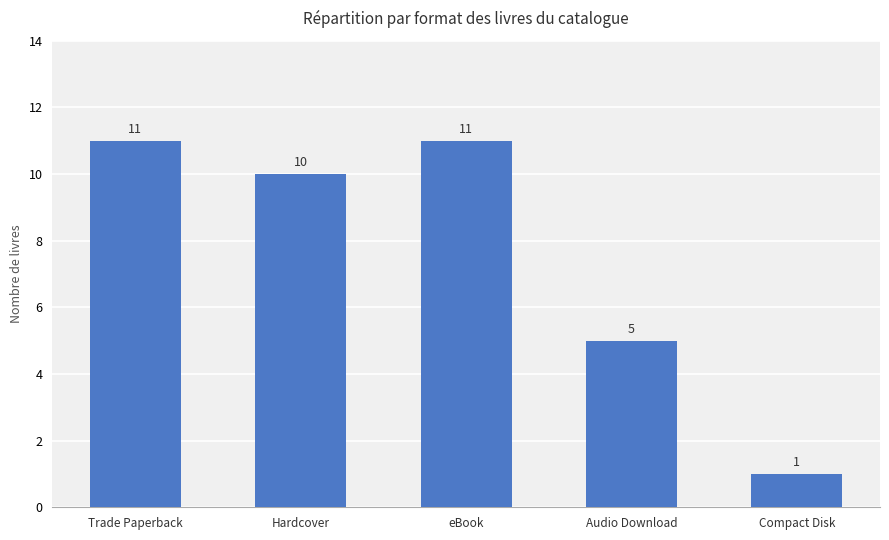

Where is the data nearest to the value 6?

Audio Download